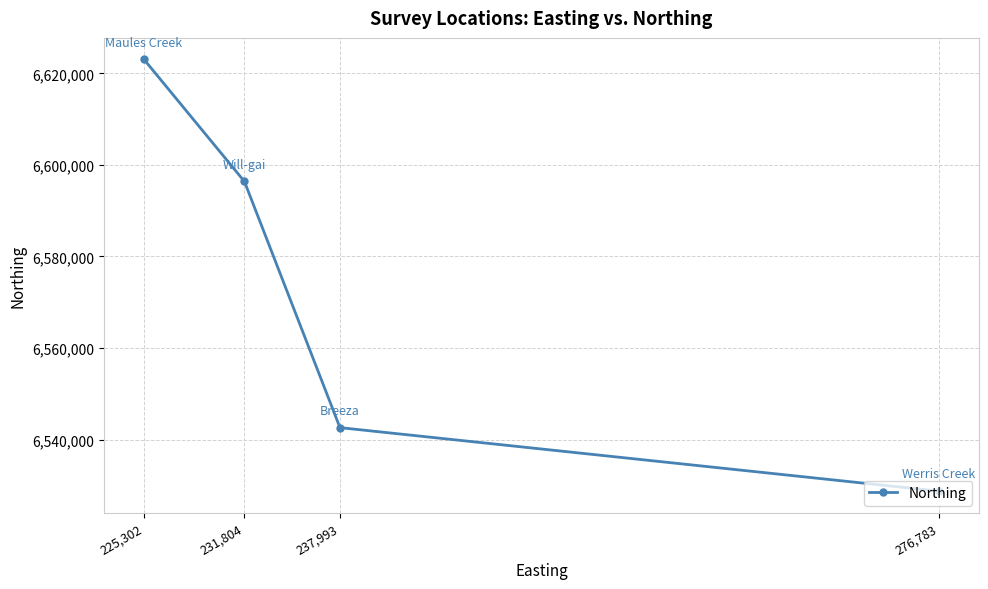

The value at 231,804 is 9801696. True or false?

False